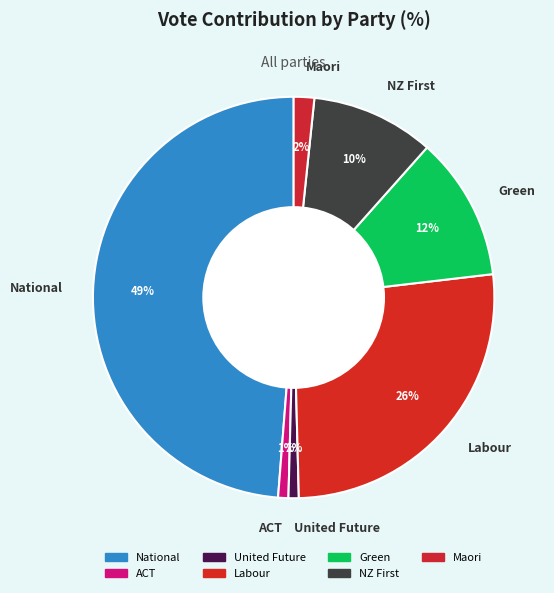

Is the sum of United Future and Green greater than half?

No